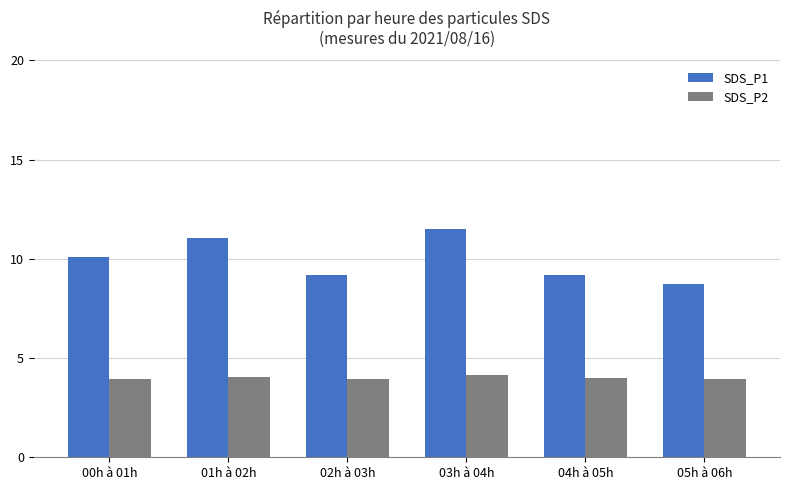

What is the label of the 5th bar from the right?

01h à 02h